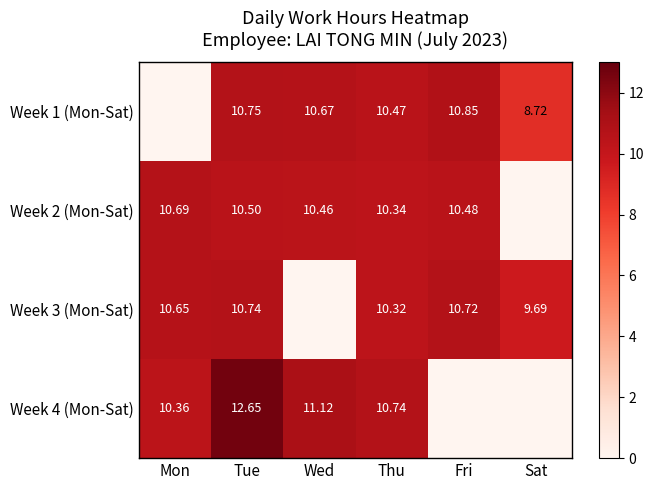

What is the sum of the Week 3 (Mon-Sat) values at Thu and Wed?

10.3